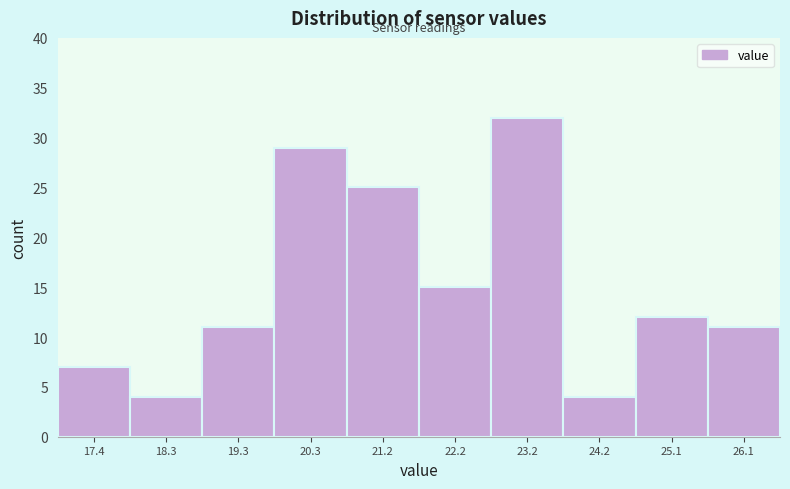

Which range on the x-axis has the tallest bar?

22.7 to 23.7